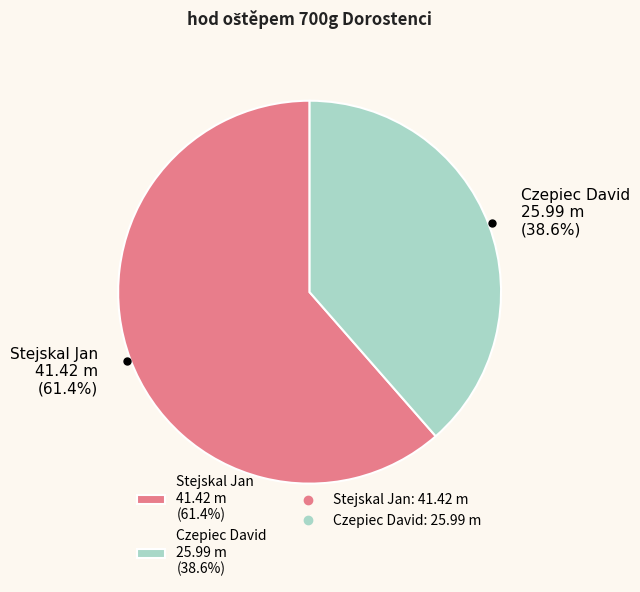

Which category has the smallest portion of the pie?

Czepiec David